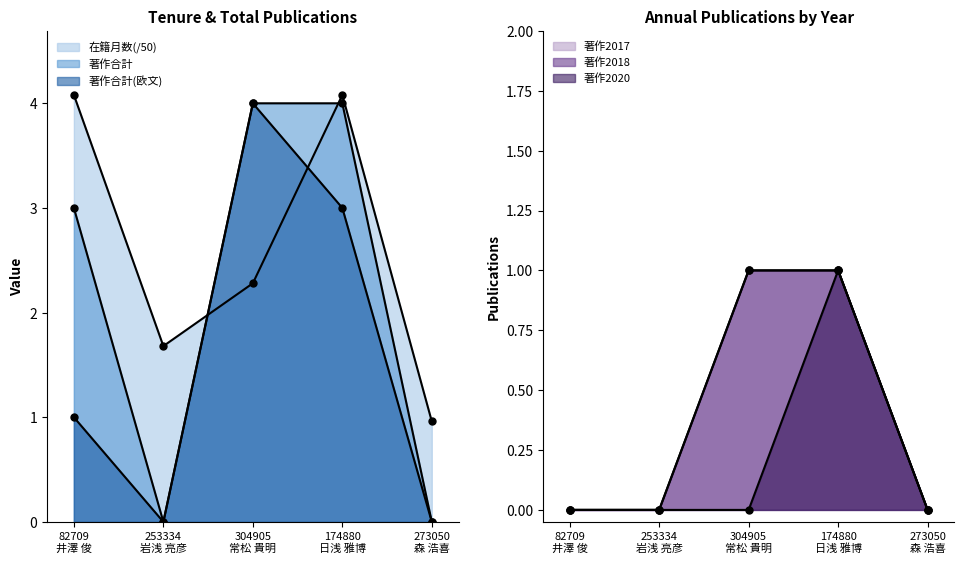

What is the difference between the maximum and minimum values in the 著作合計(欧文) series?

4.0